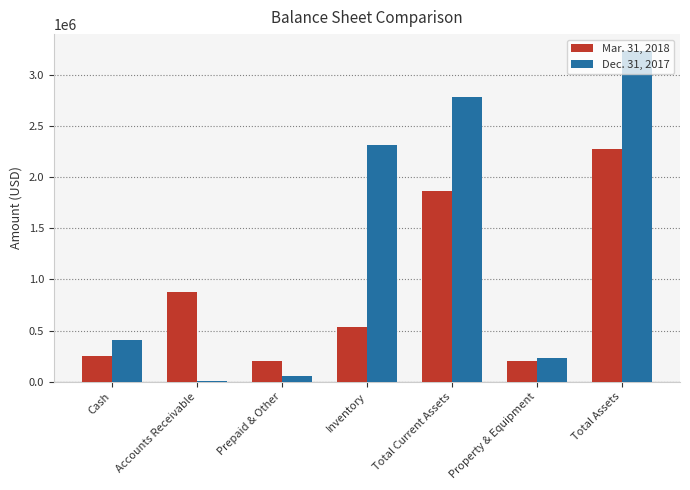

Which label corresponds to the largest value in the chart?

Total Assets